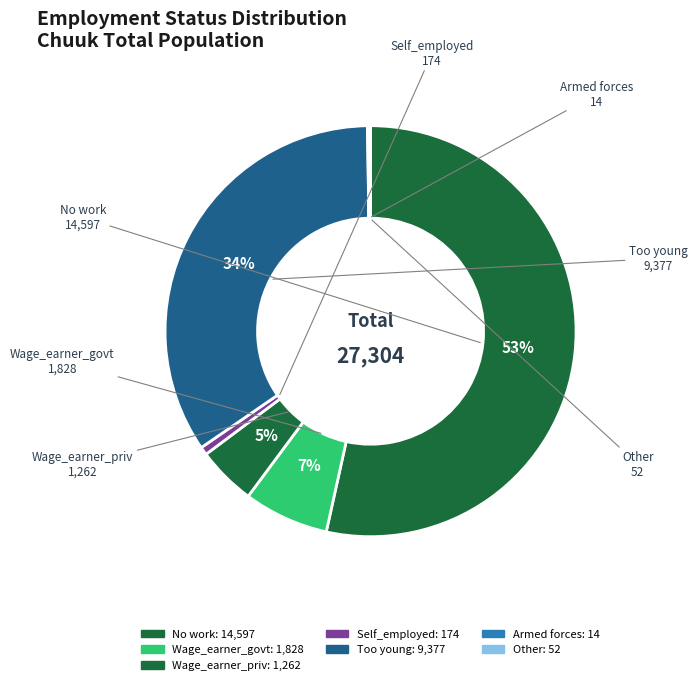

How many slices are in this pie chart?

7